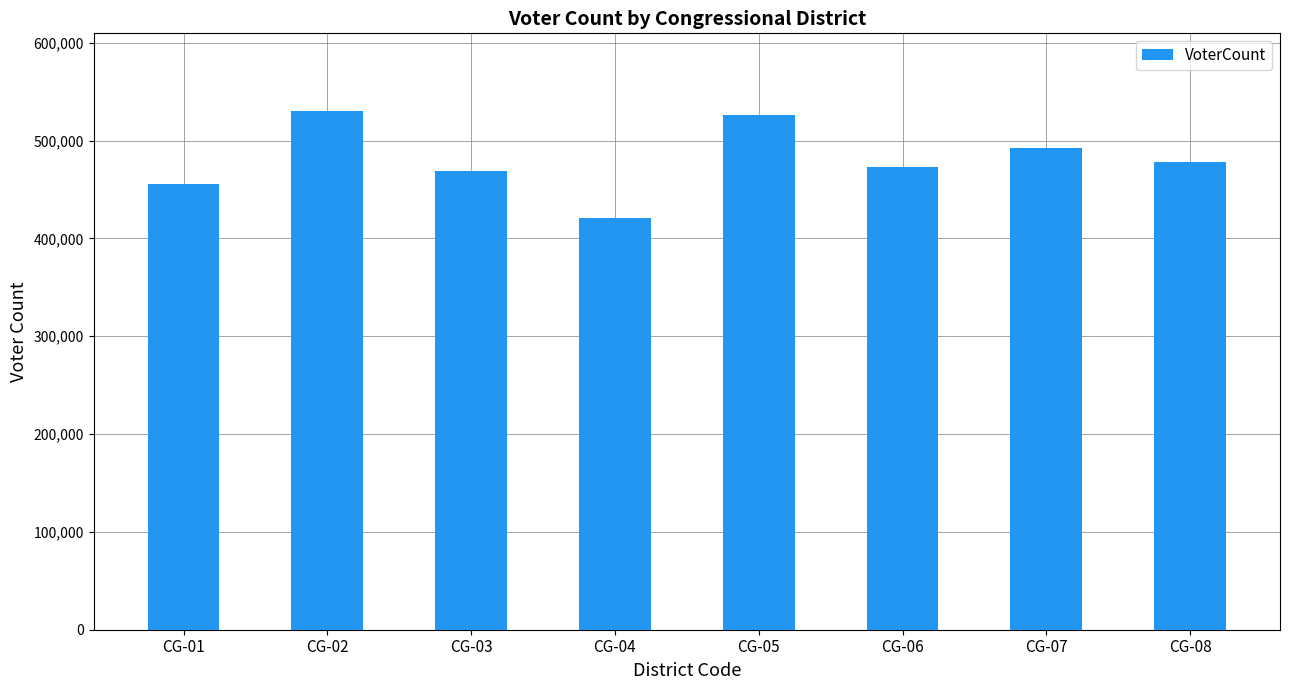

What is the value of the 6th bar from the left?

473272